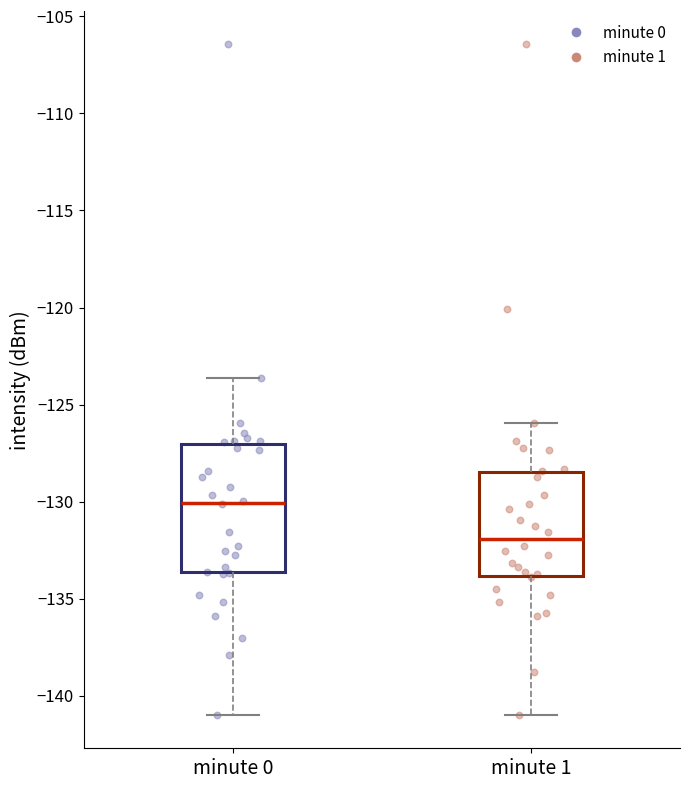

Which box's median line is the lowest?

minute 1